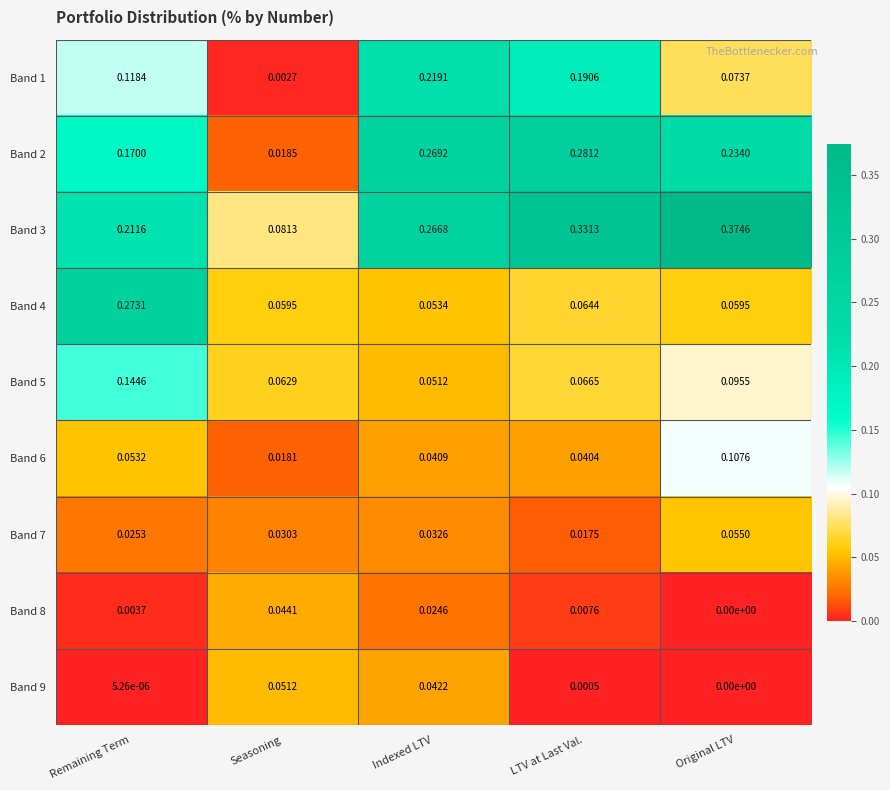

Where is Band 8 nearest to the value 0?

Original LTV